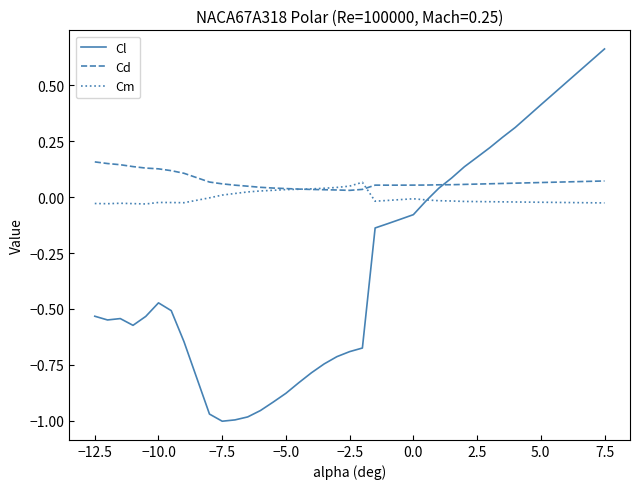

How many times do Cl and Cd cross each other?

1